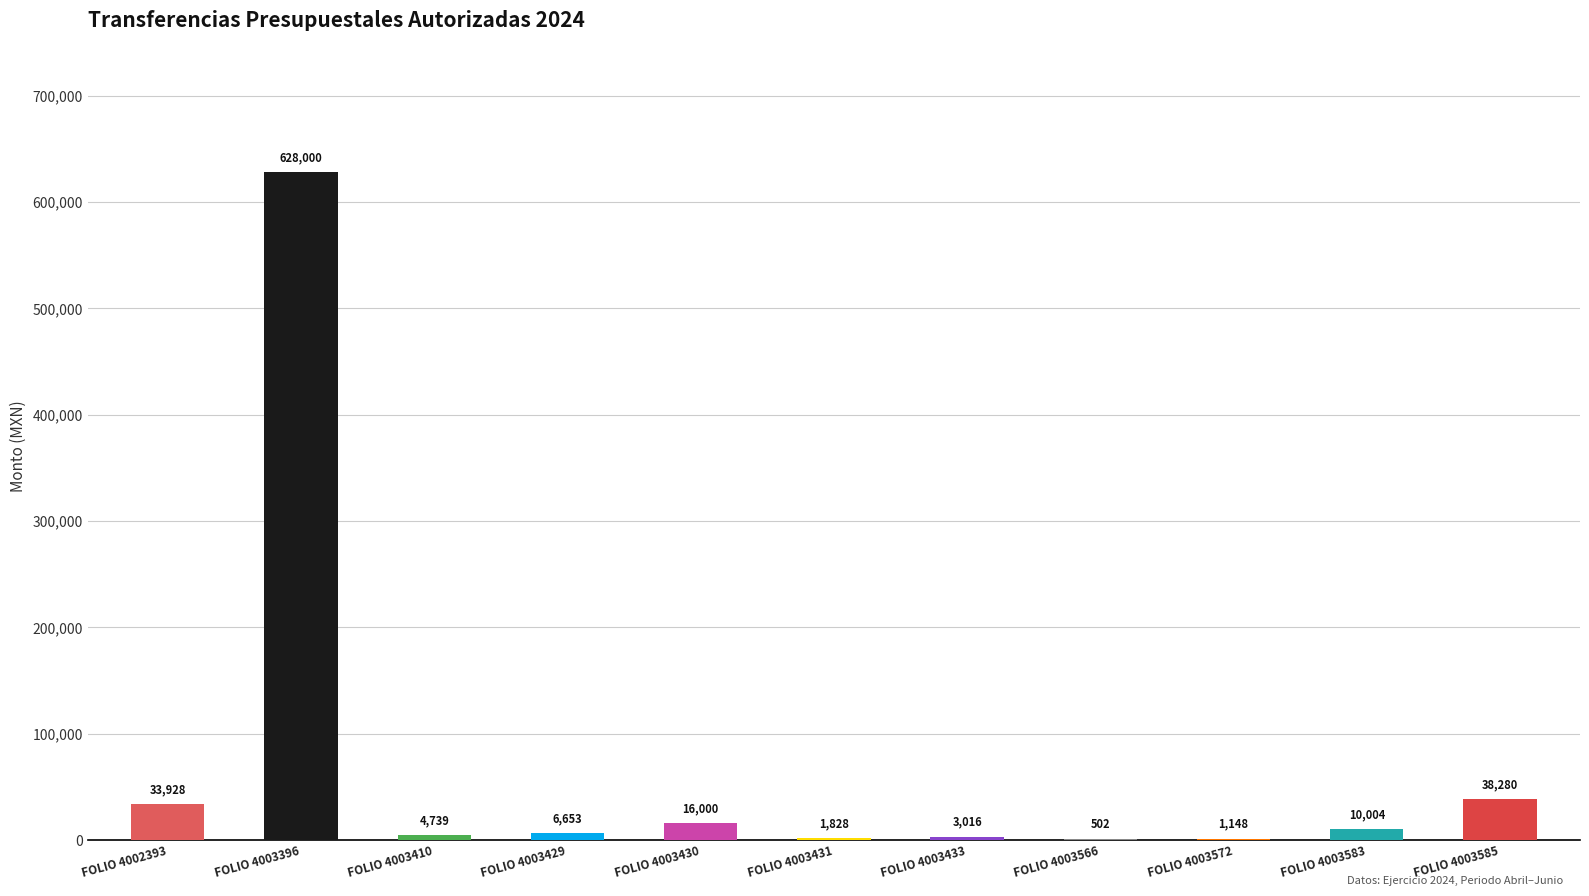

Which category has the highest value across all series?

FOLIO 4003396